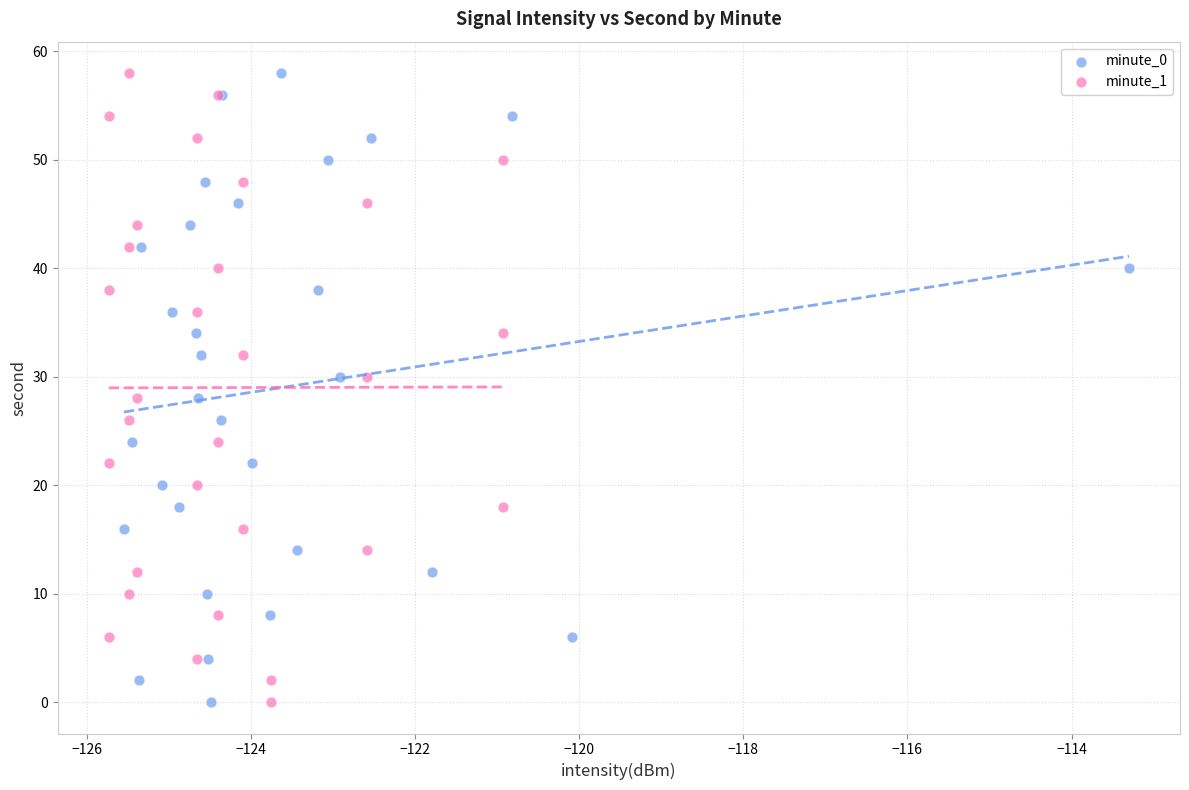

What are all the series names shown in the legend?

minute_0, minute_1